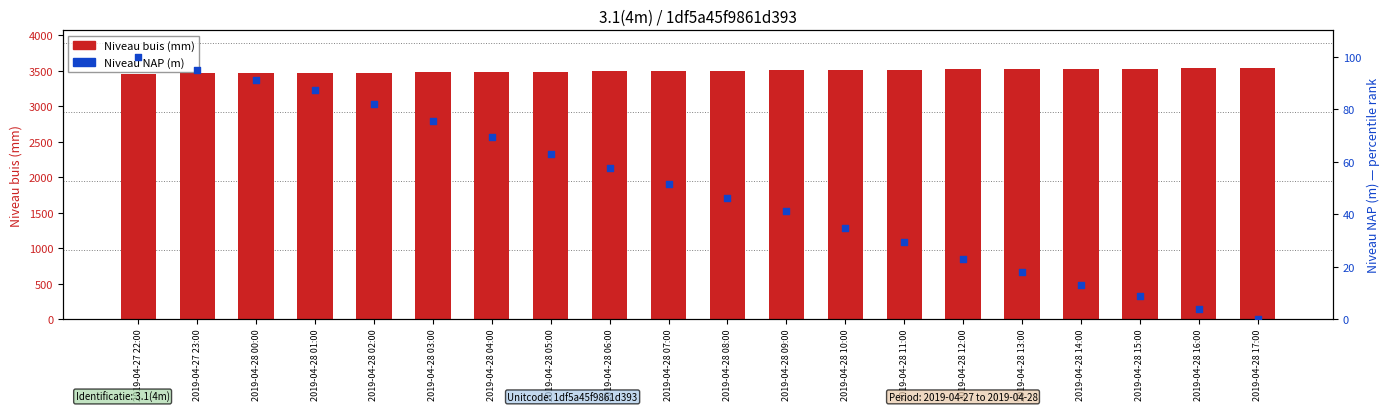

Which series has the widest spread of Y values?

Niveau NAP (m)